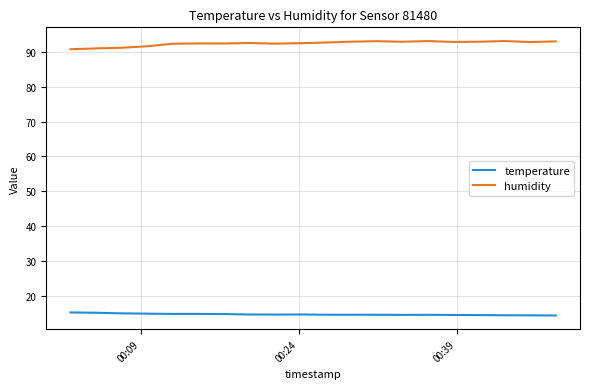

Rank the series by their average value, from highest to lowest.

humidity, temperature